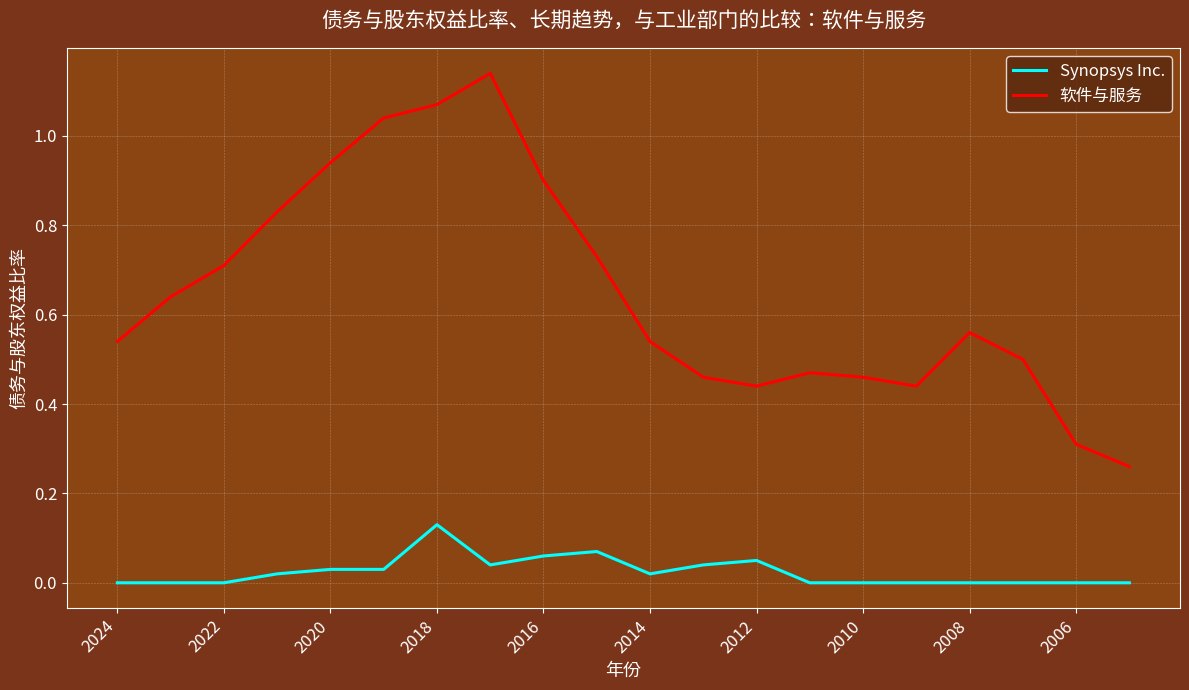

List the series in order of their overall mean, lowest first.

Synopsys Inc., 软件与服务